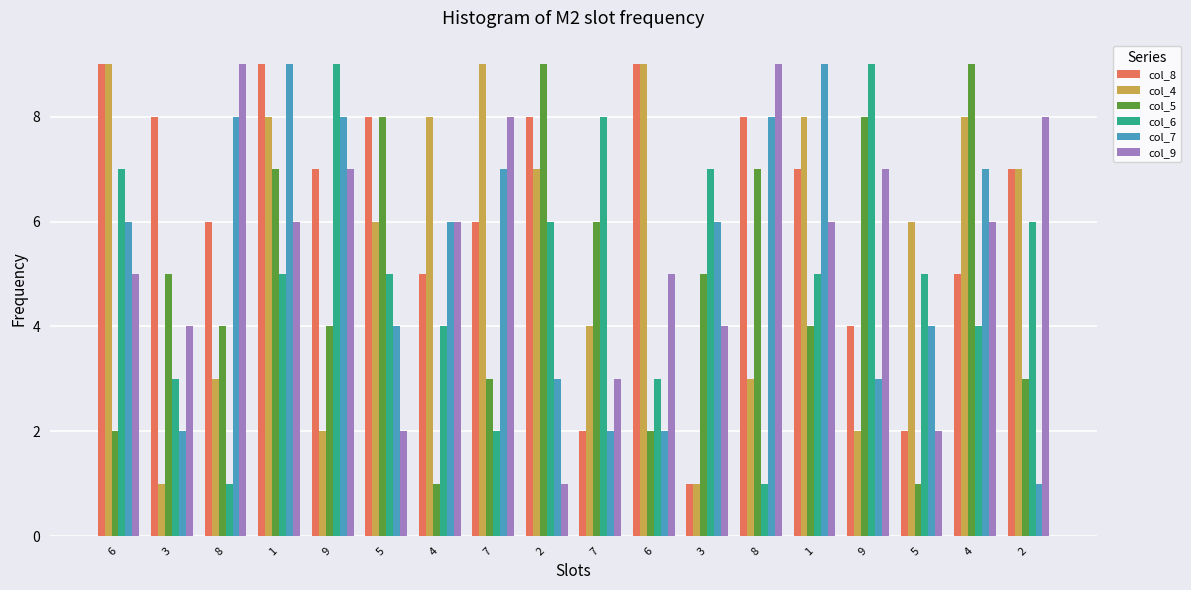

How many series are shown in this chart?

6